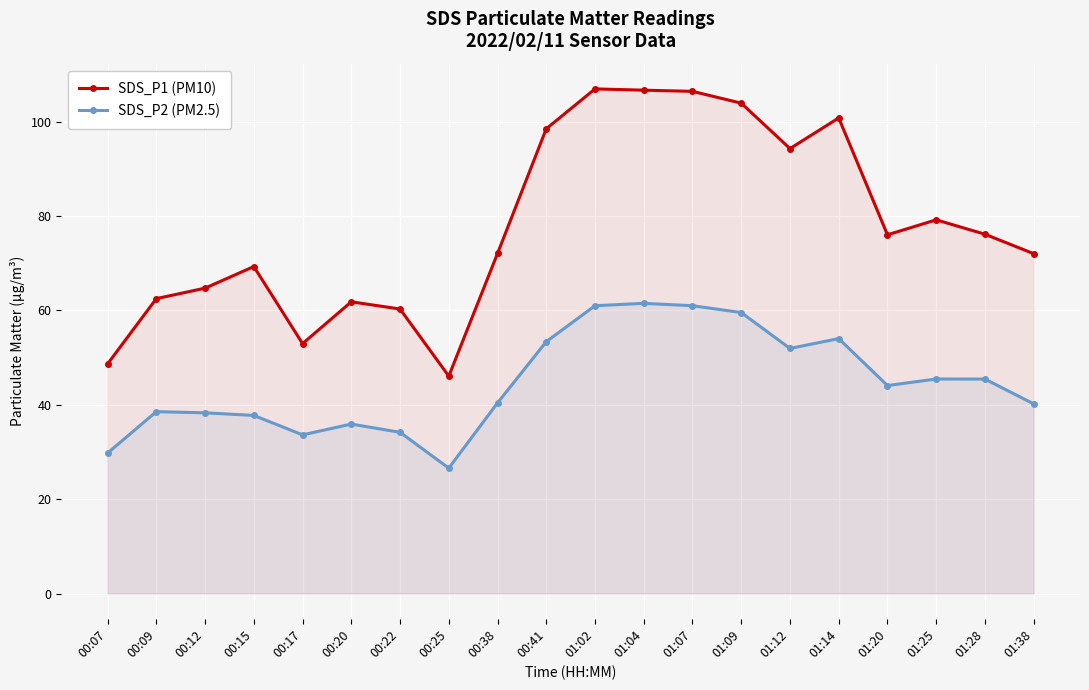

What value does the SDS_P2 (PM2.5) series have at 00:15?

37.8